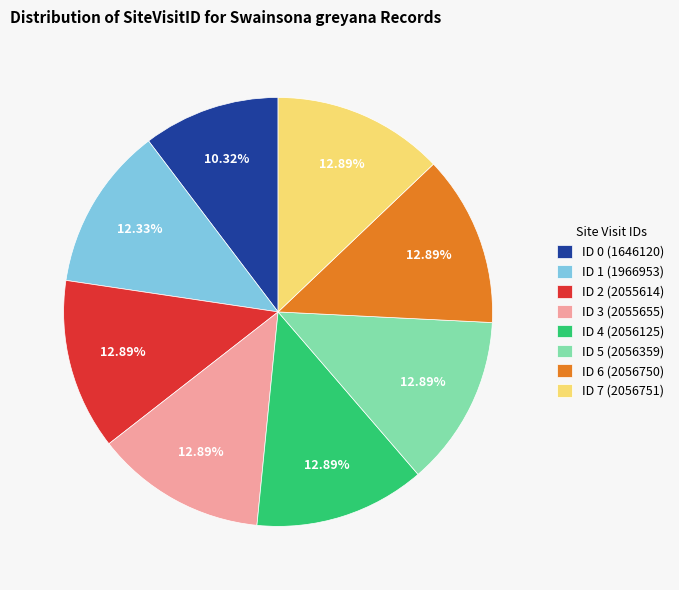

True or false: ID 7 (2056751) accounts for 20% of the total.

False